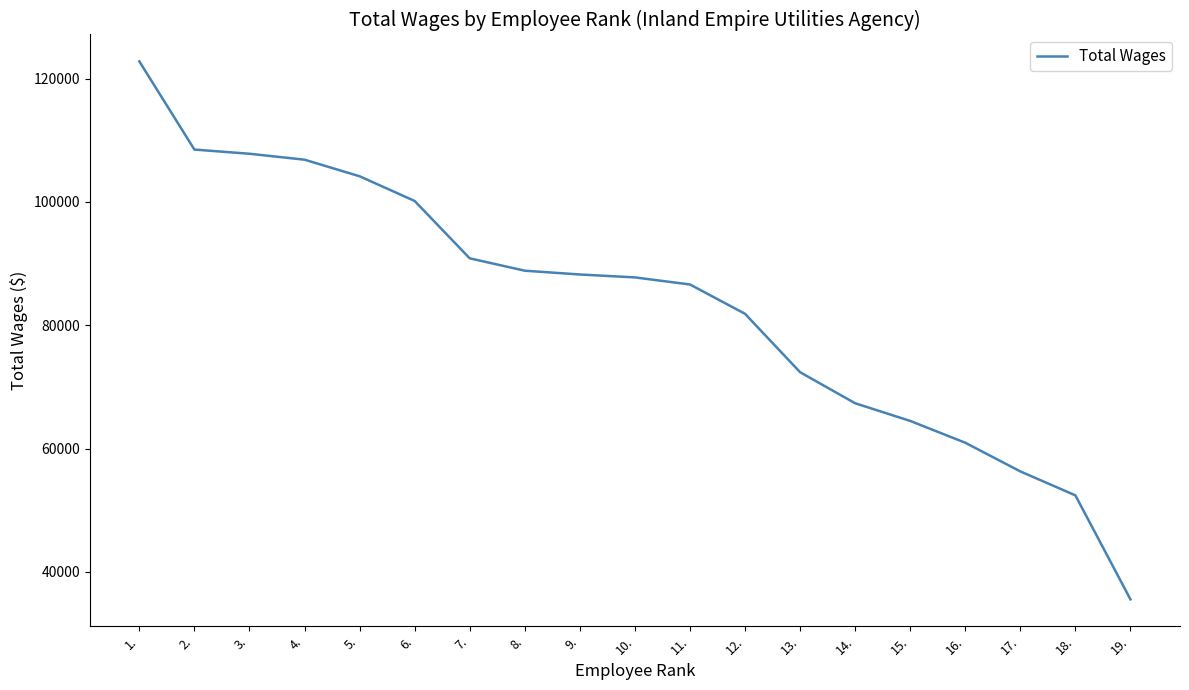

How many lines are shown in the chart?

1